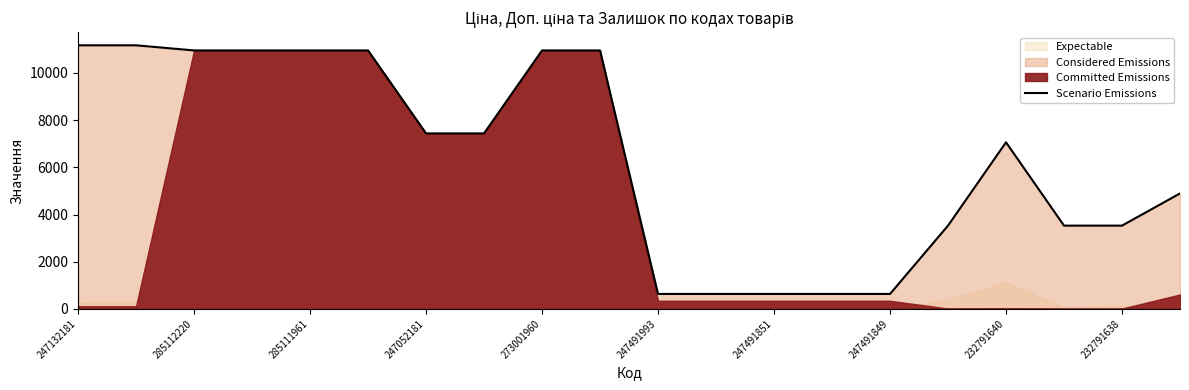

What is the lowest value of the Scenario Emissions series?

634.0